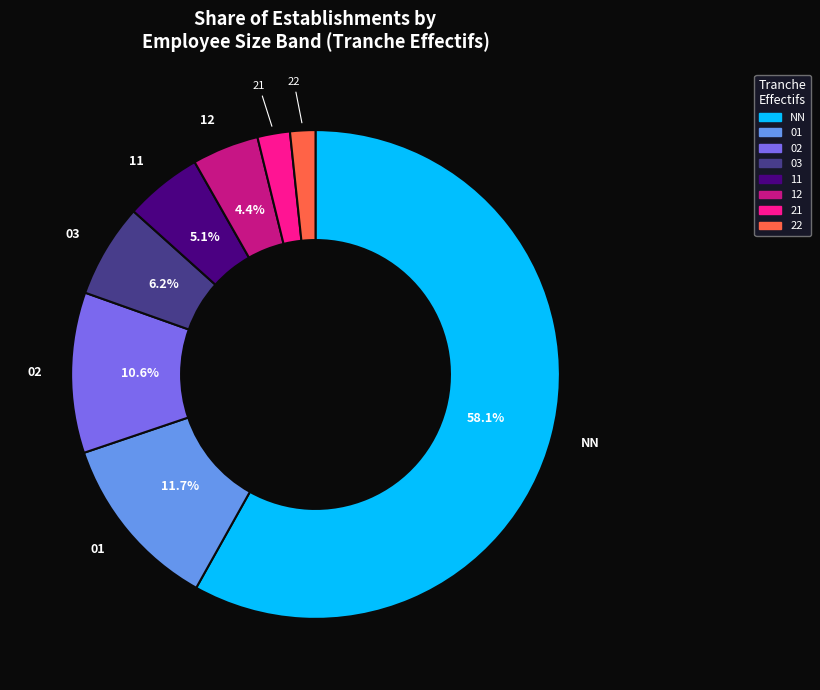

To the nearest percent, what is the combined percentage of 03 and 22?

8%